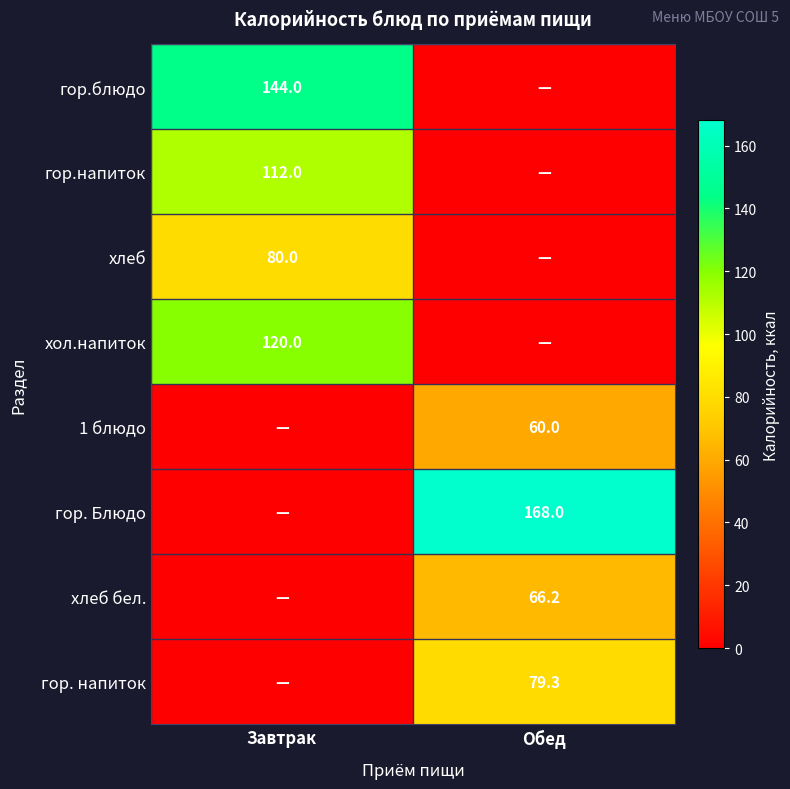

The гор. напиток series shows 38.2 at Обед. True or false?

False